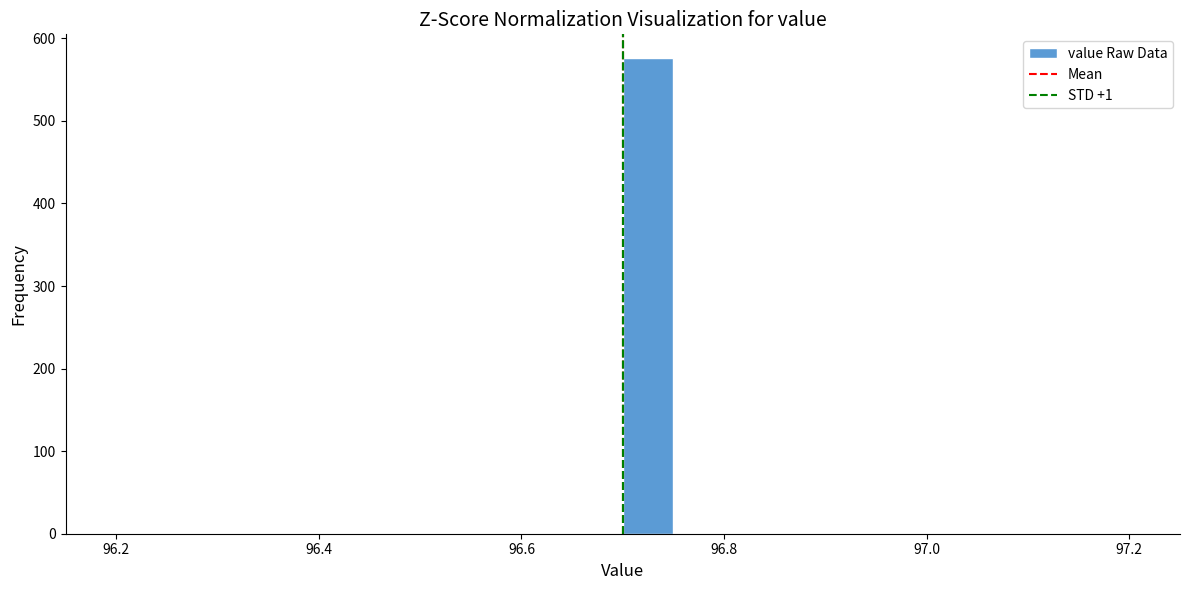

Read against the x-axis, roughly where is the centre of the tallest bar?

96.72